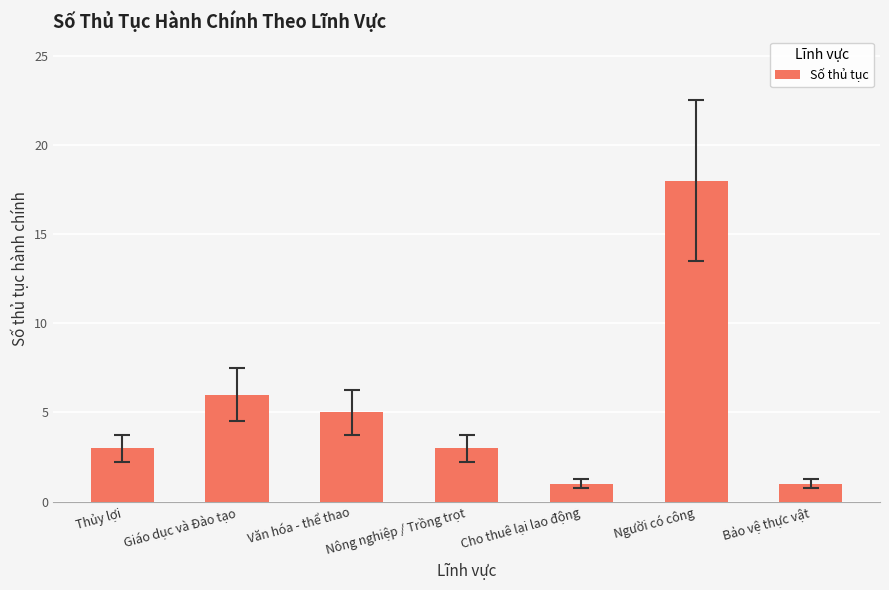

What is the label of the 2nd bar from the left?

Giáo dục và Đào tạo